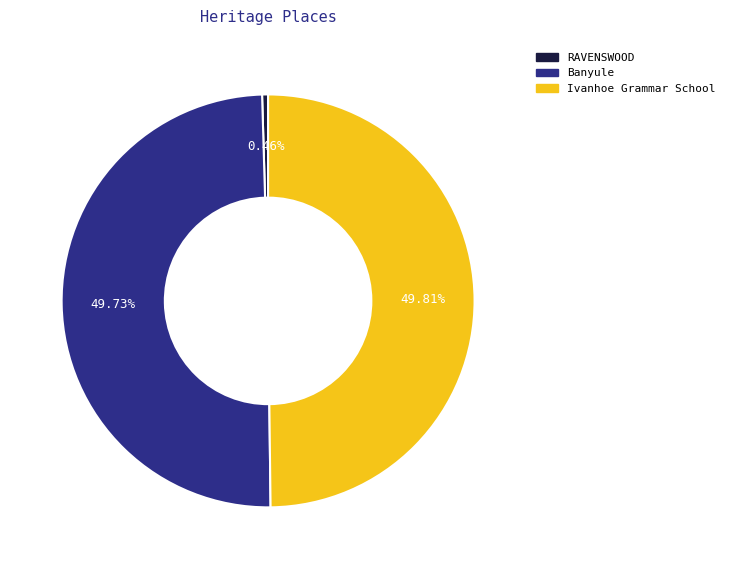

Approximately how many times larger is the value at Ivanhoe Grammar School compared to RAVENSWOOD?

107.2